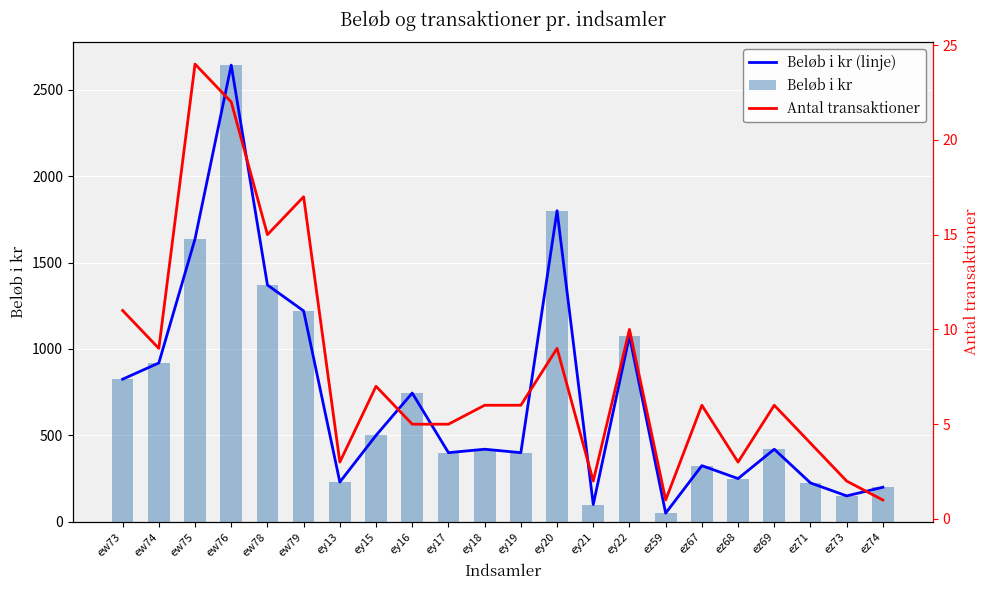

What is the minimum value shown in the chart?

1.0